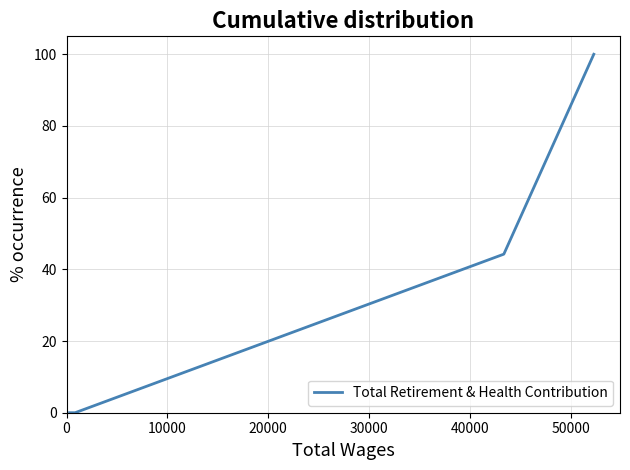

Count the number of values greater than 44.

2